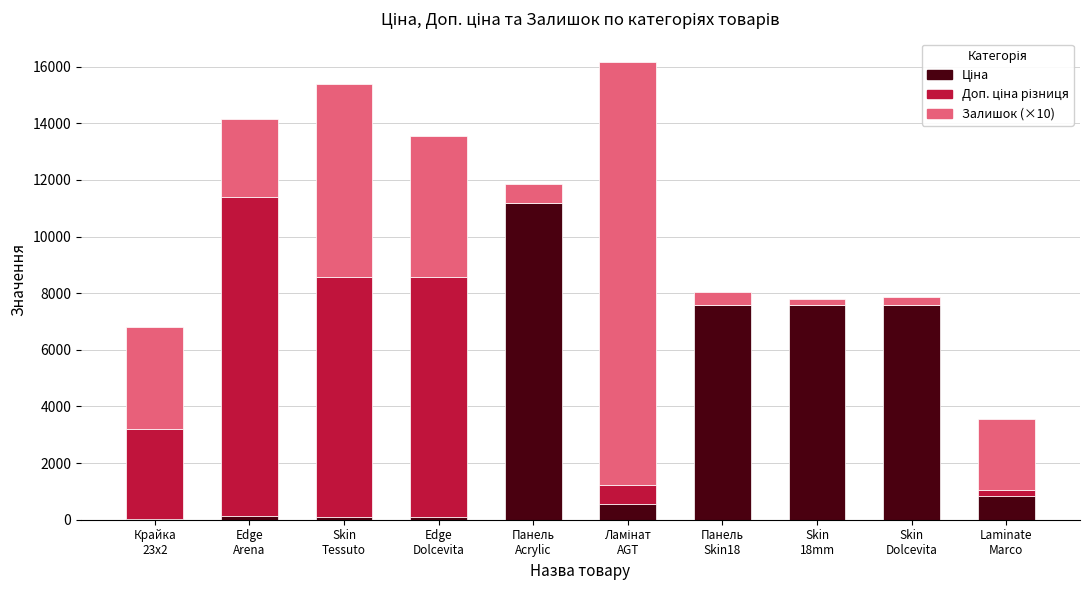

Count the number of data series in this chart.

3